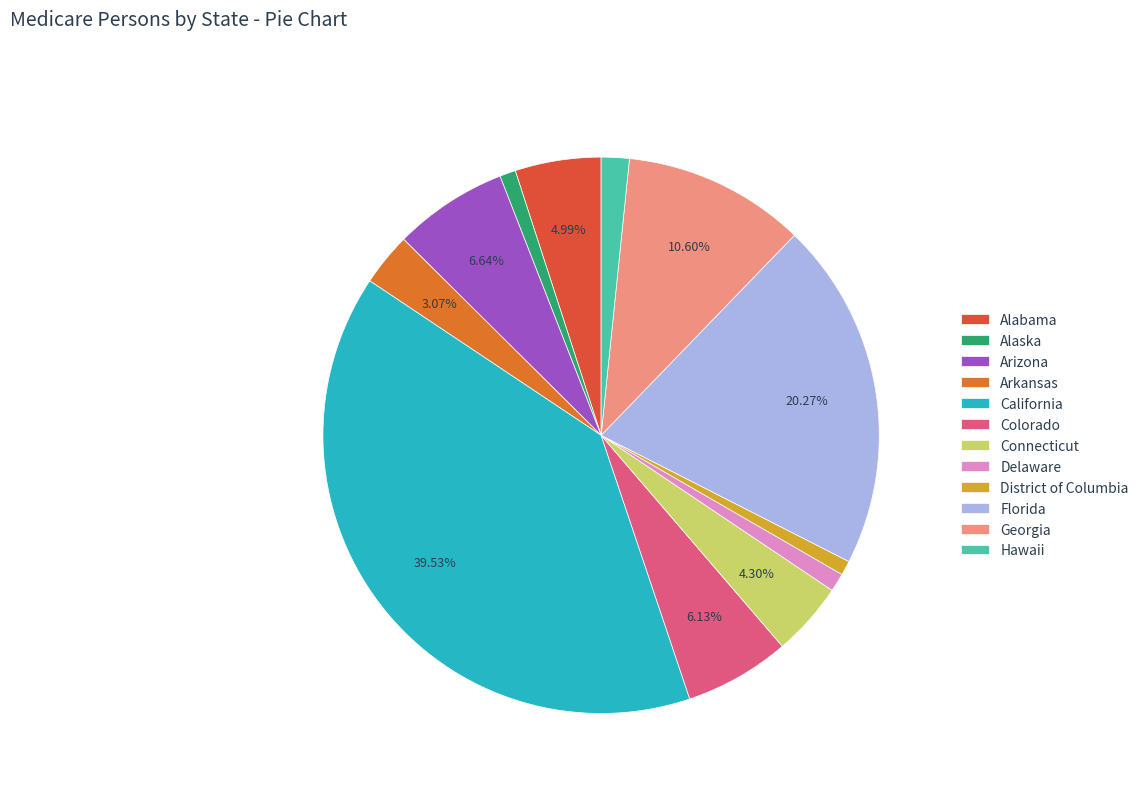

Which category has the biggest portion of the pie?

California